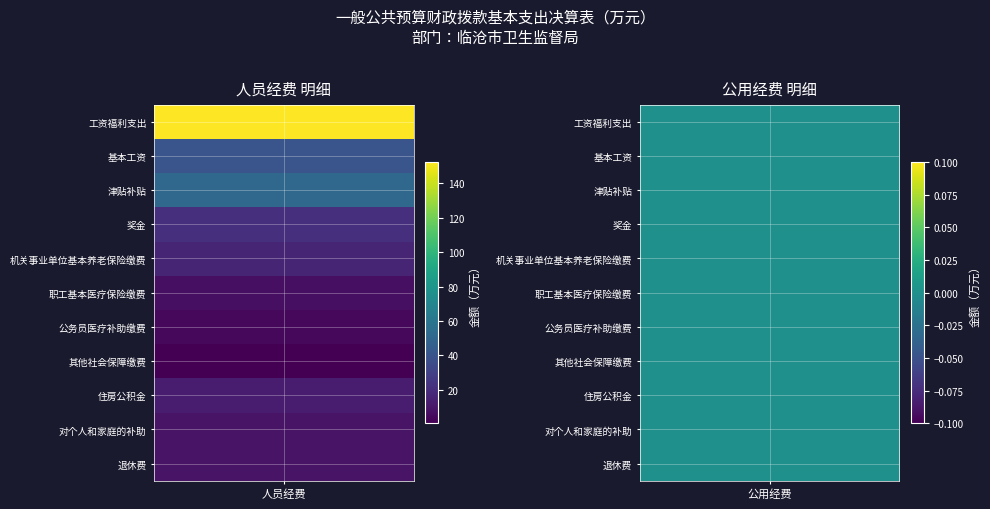

Is the value of 人员经费 at 工资福利支出 greater than the value of 公用经费 at 奖金?

Yes